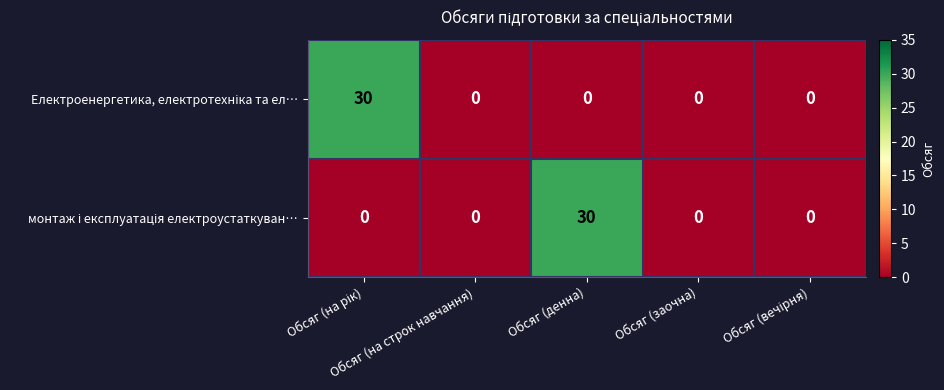

What is the maximum value shown in the chart?

30